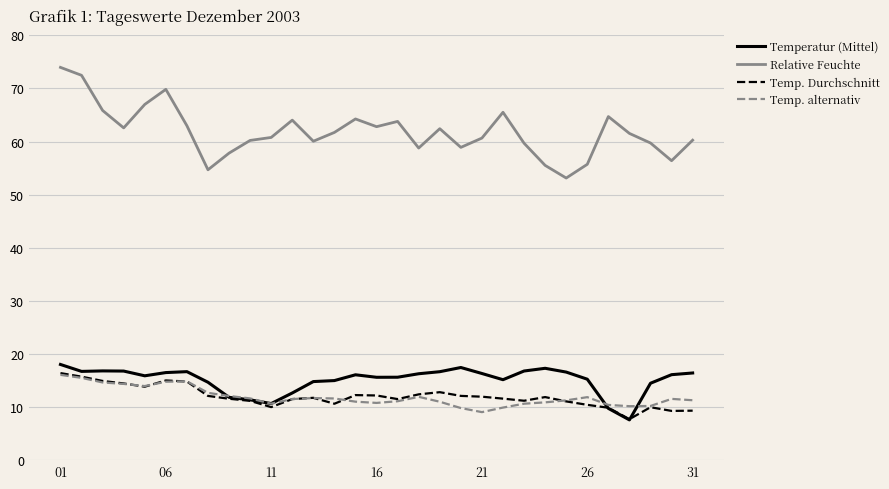

How many lines are shown in the chart?

4